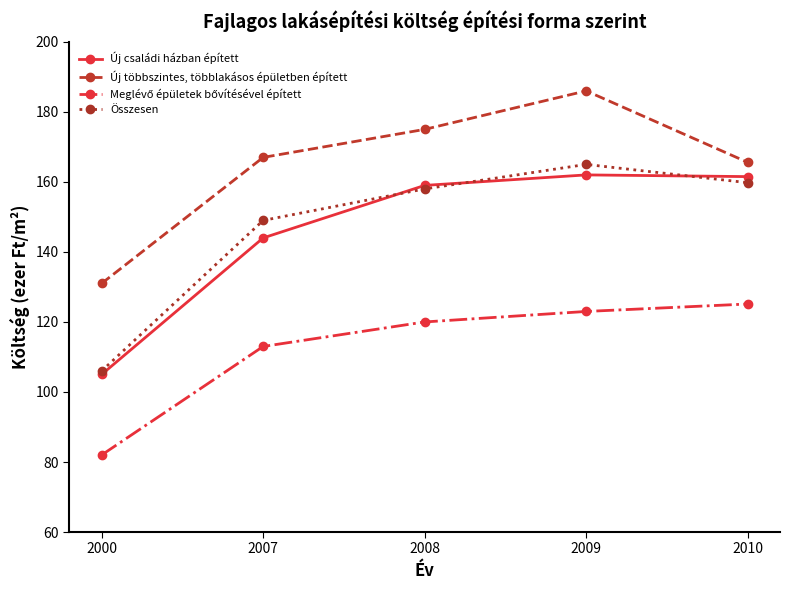

Which category has the lowest value in the Új többszintes, többlakásos épületben épített series?

2000